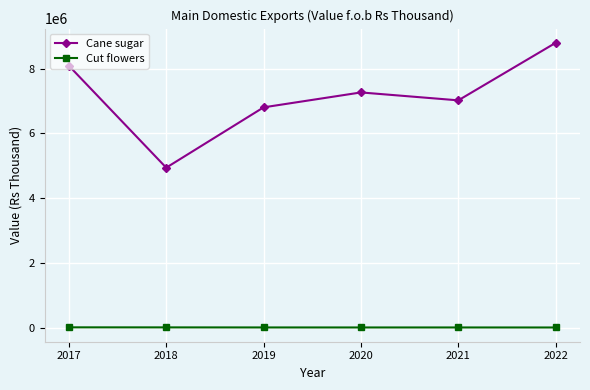

At which label does Cane sugar first exceed 7267757?

2017